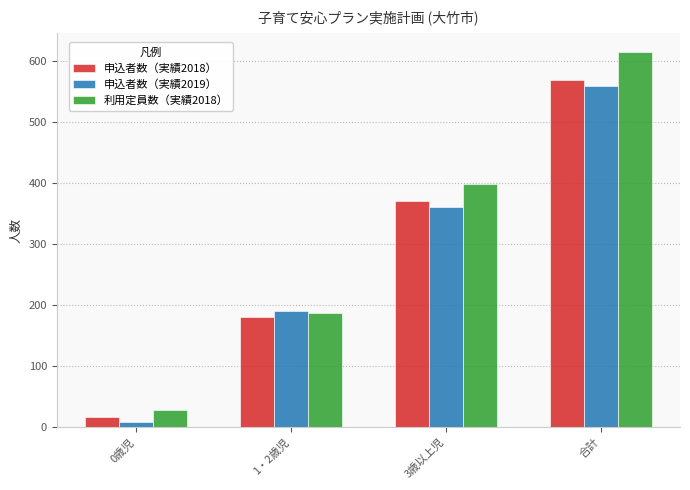

Rank the series at 合計 from highest to lowest value.

利用定員数（実績2018）, 申込者数（実績2018）, 申込者数（実績2019）